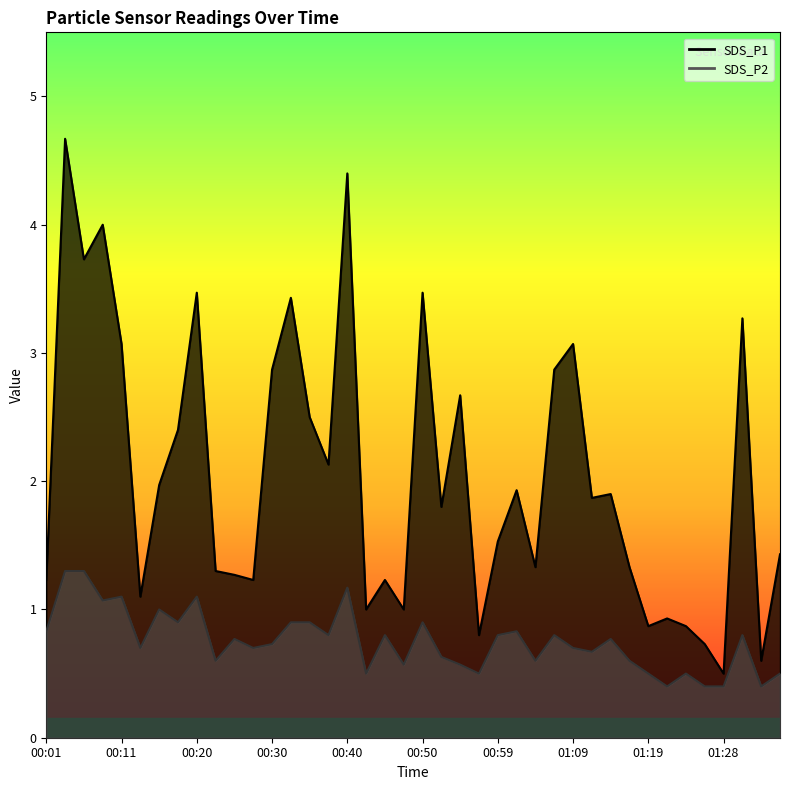

List the series in order of their overall mean, lowest first.

SDS_P2_line, SDS_P1_line